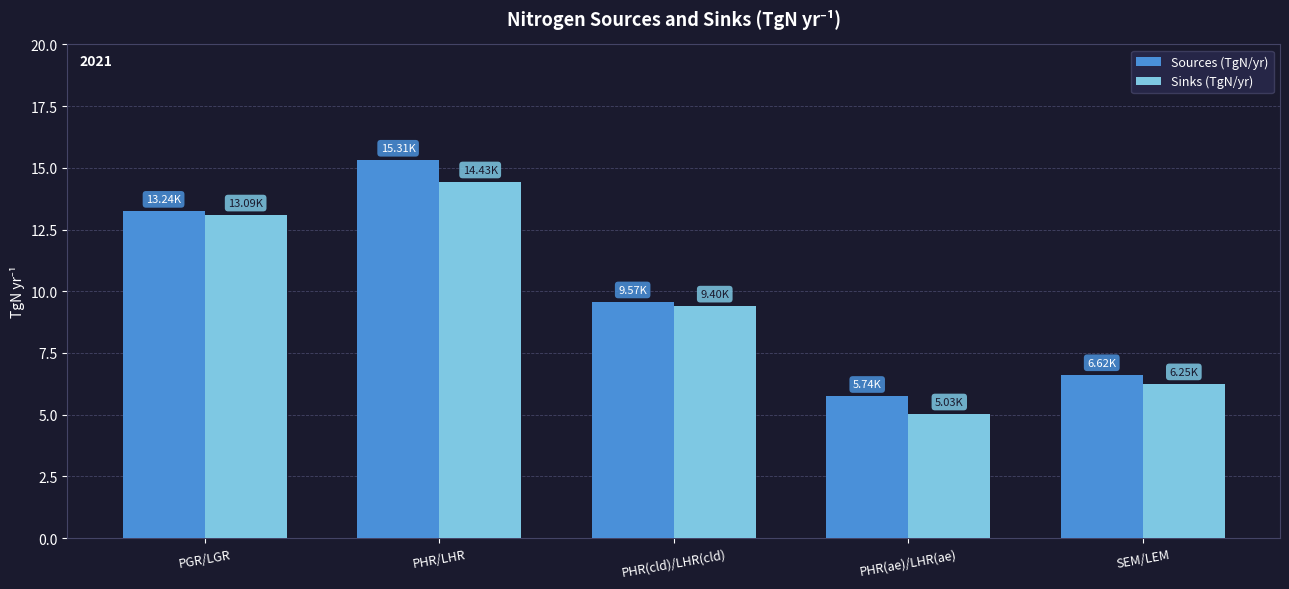

At which label is Sources (TgN/yr) closest to 10?

PHR(cld)/LHR(cld)